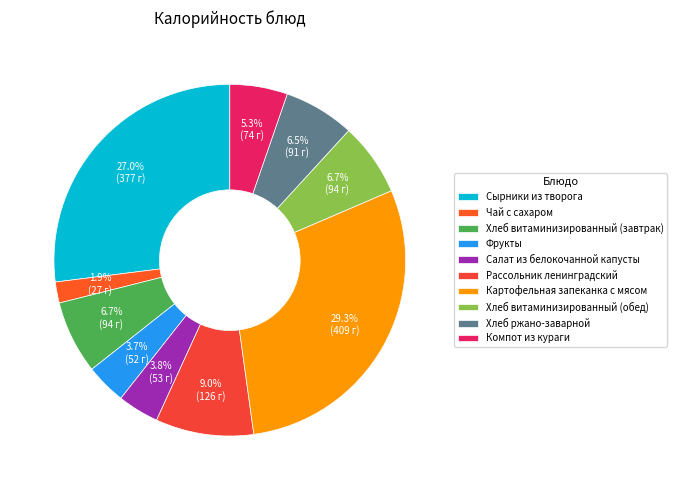

Rank the categories by value from lowest to highest.

Чай с сахаром, Фрукты, Салат из белокочанной капусты, Компот из кураги, Хлеб ржано-заварной, Хлеб витаминизированный (завтрак), Хлеб витаминизированный (обед), Рассольник ленинградский, Сырники из творога, Картофельная запеканка с мясом